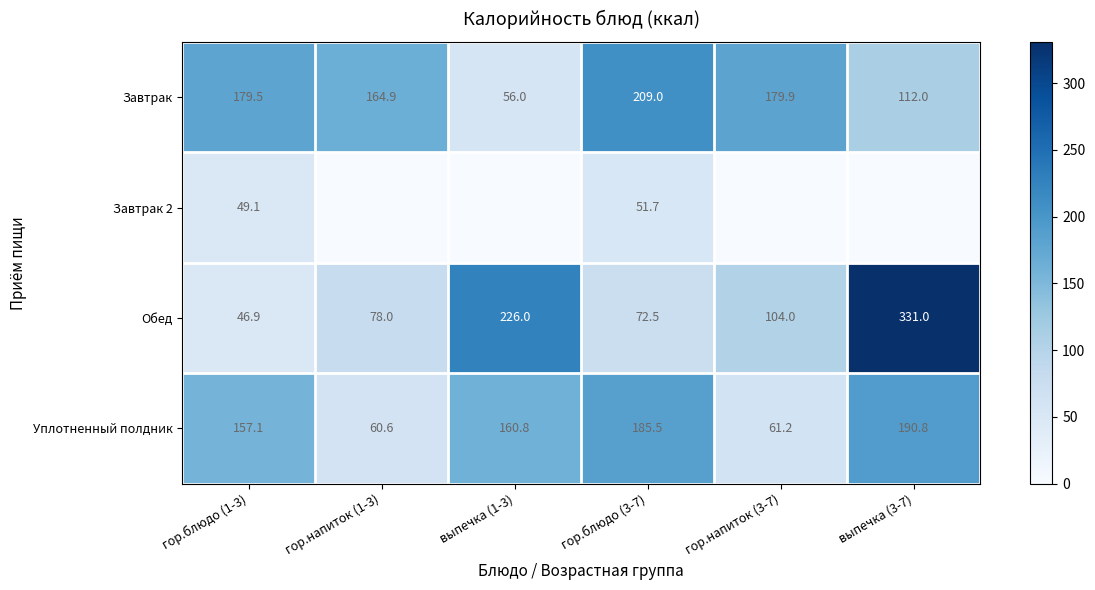

Where is Обед nearest to the value 188?

выпечка (1-3)